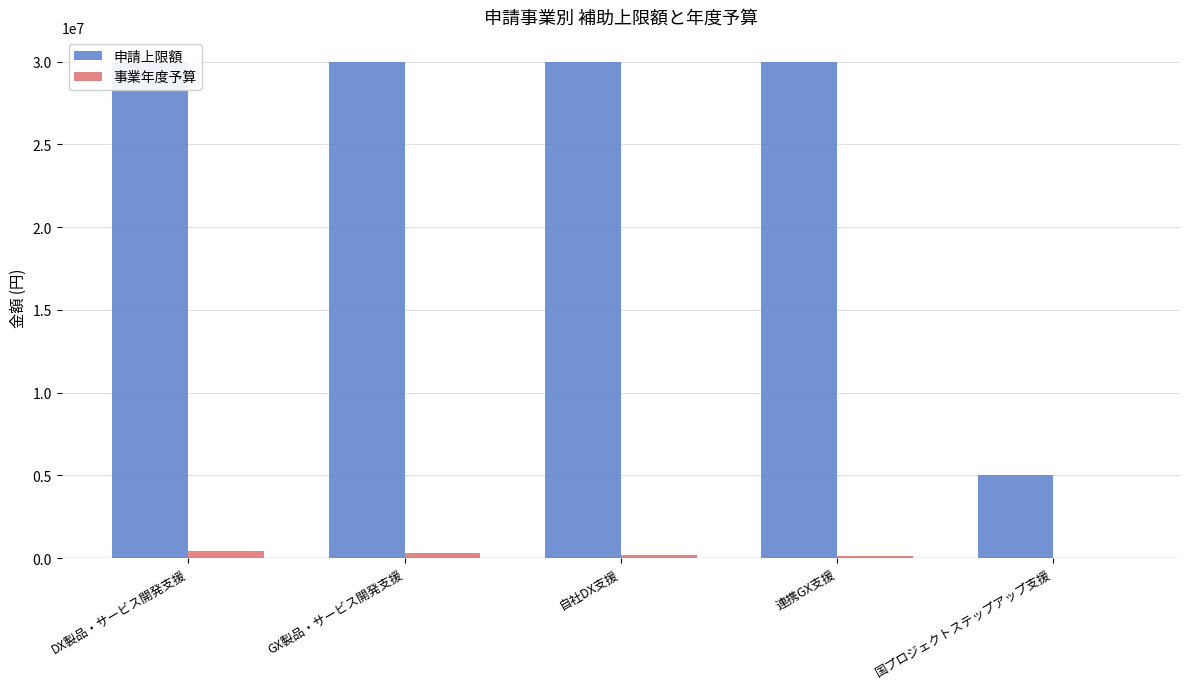

What is the difference between the maximum and minimum values in the 申請上限額 series?

25000000